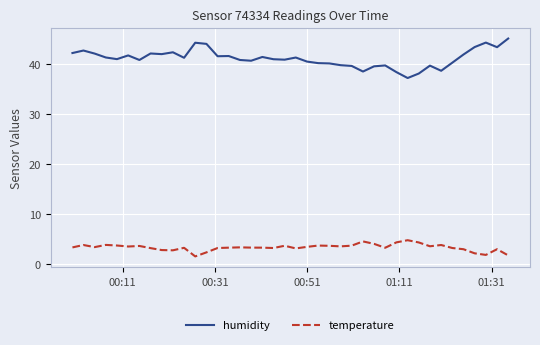

Which series has the largest range (max minus min)?

humidity